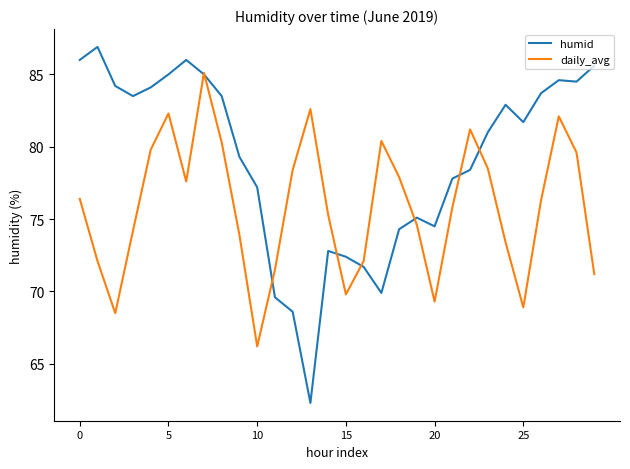

Which series has the widest spread of values?

humid